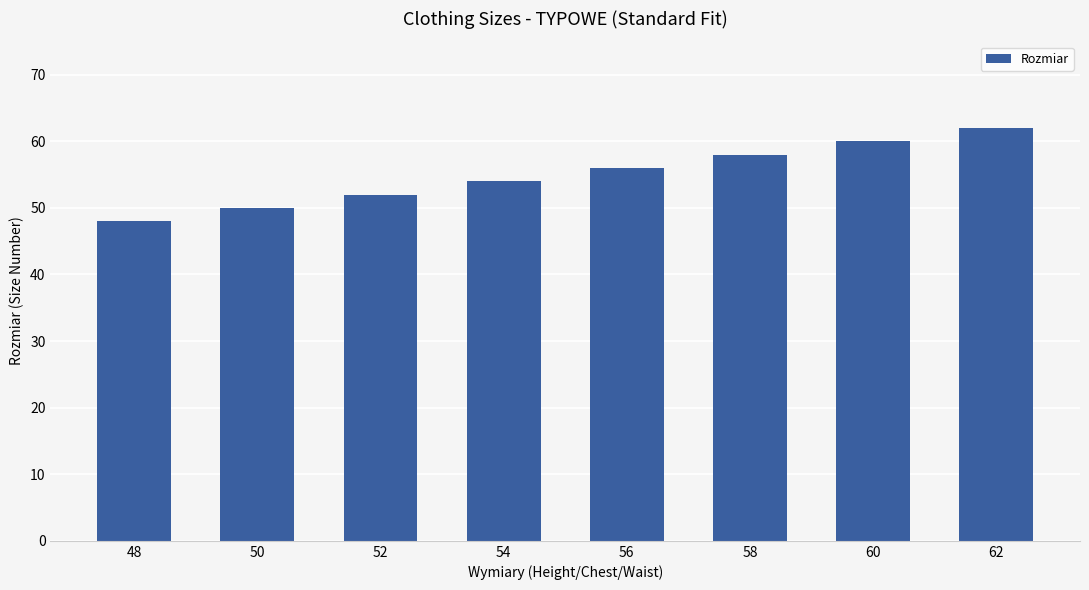

What is the difference between the second highest and minimum values?

12